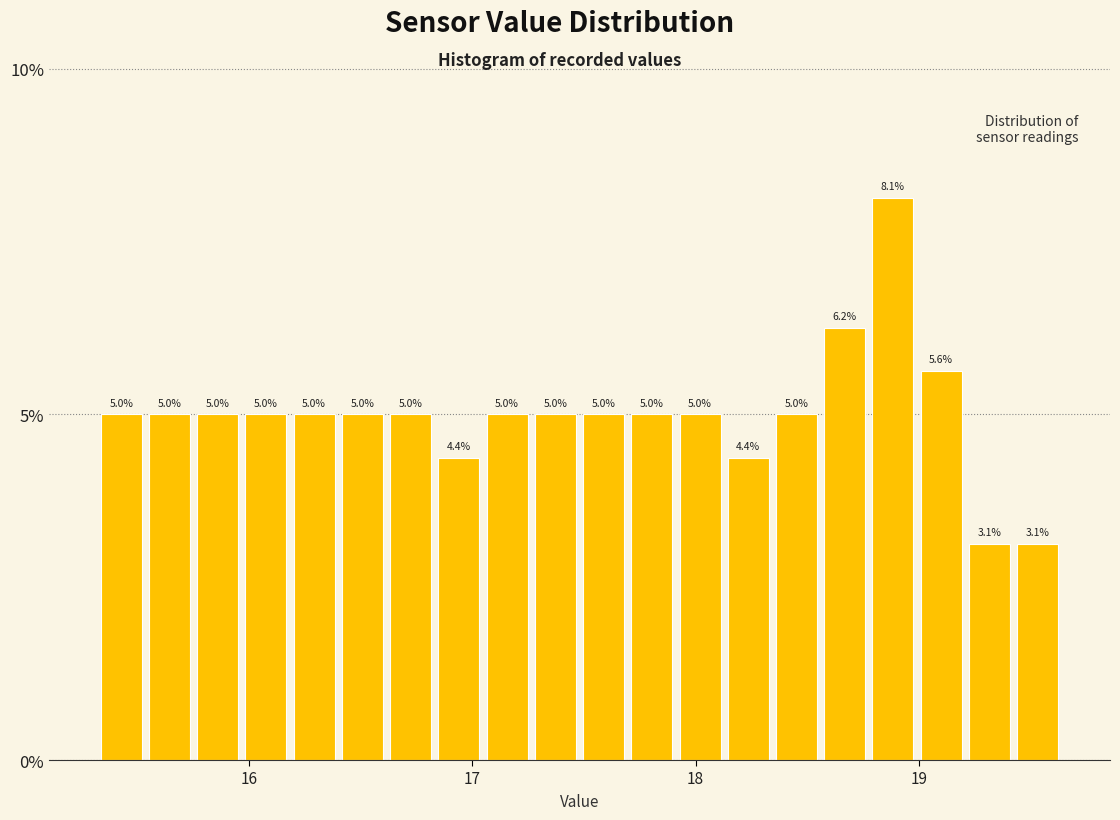

Read against the x-axis, roughly where is the centre of the tallest bar?

18.9